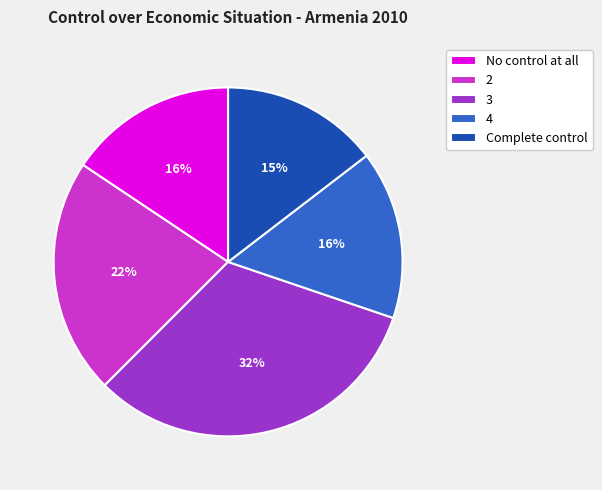

Which category has the smallest portion of the pie?

Complete control